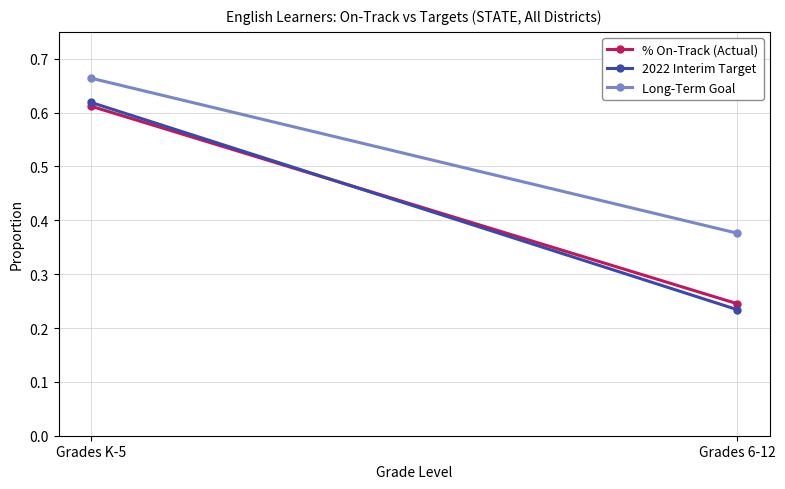

What is the difference between the highest and lowest values at Grades 6-12?

0.1